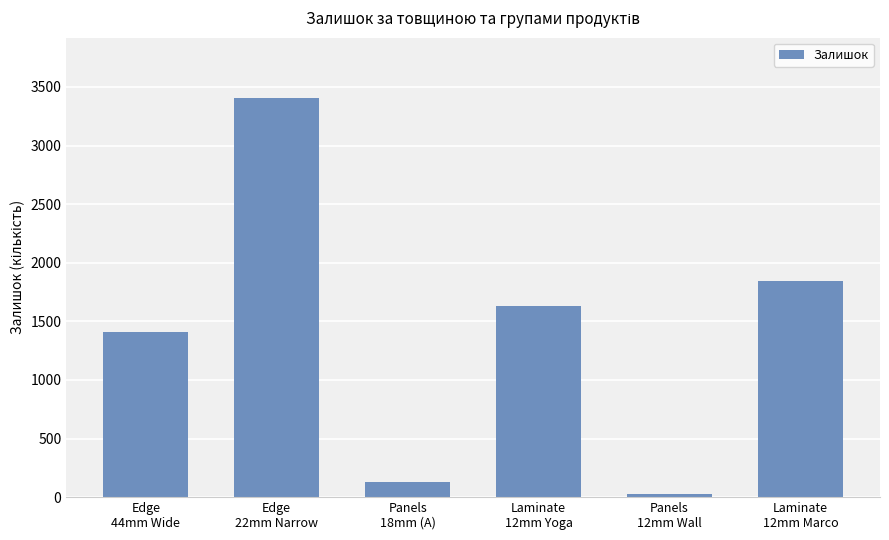

What is the sum of all values?

8457